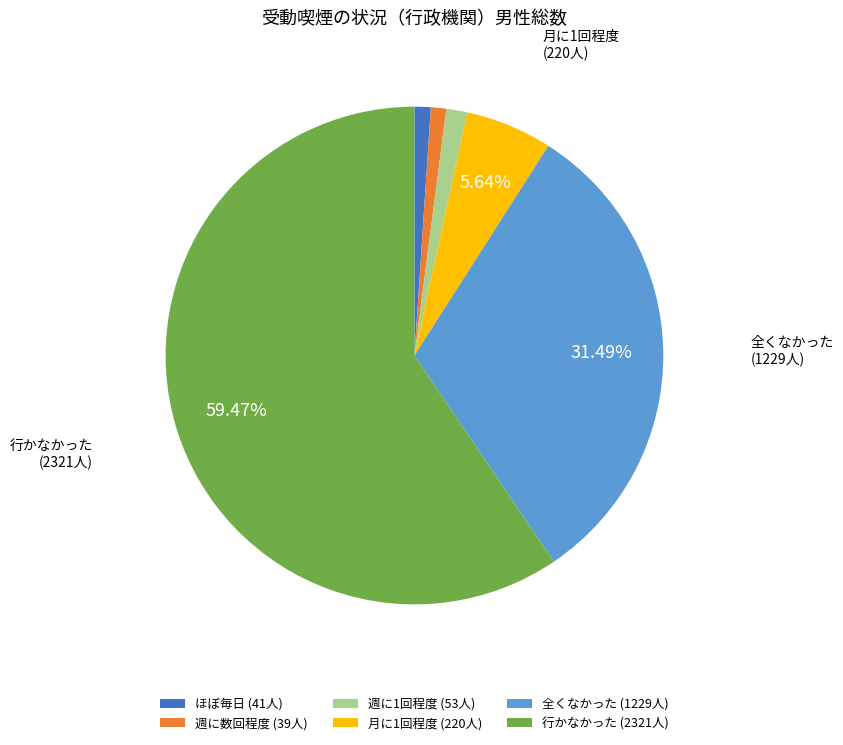

True or false: 週に数回程度 accounts for 1% of the total.

True